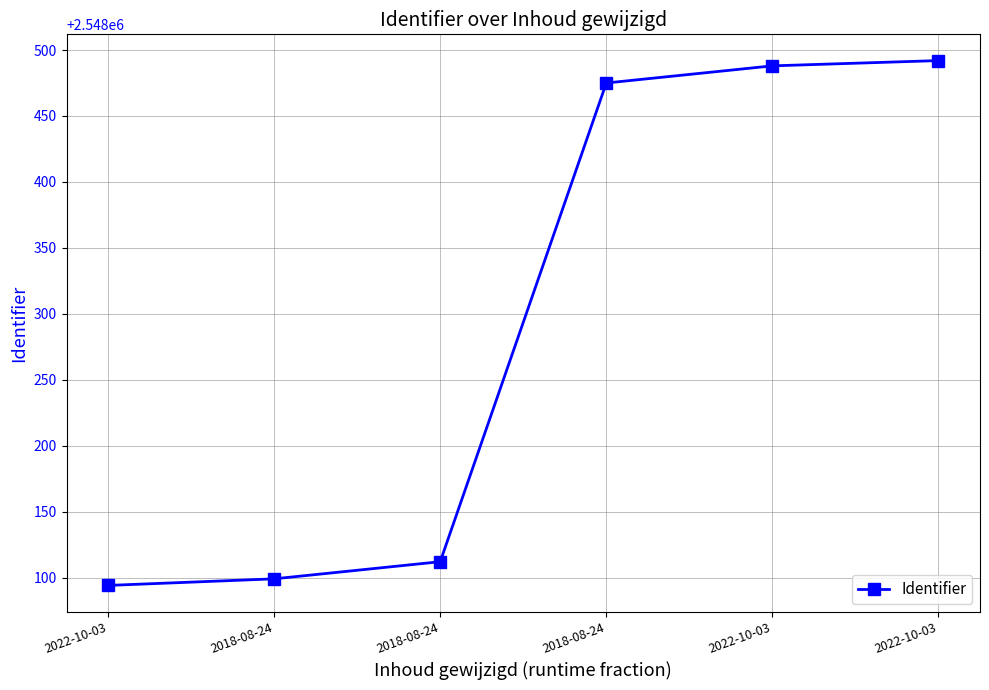

What is the change in value from 2022-10-03 to 2022-10-03?

+394